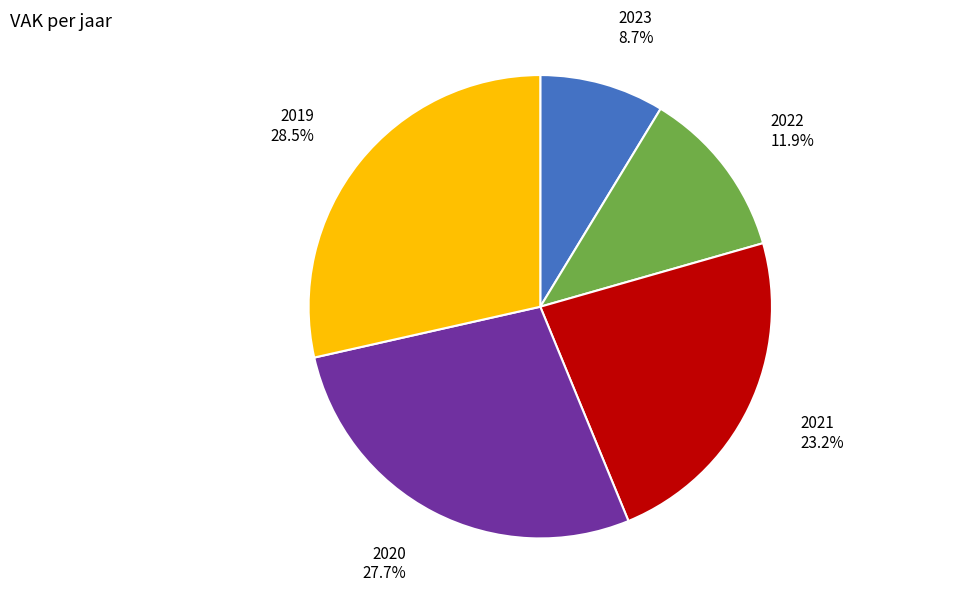

How many slices are in this pie chart?

5